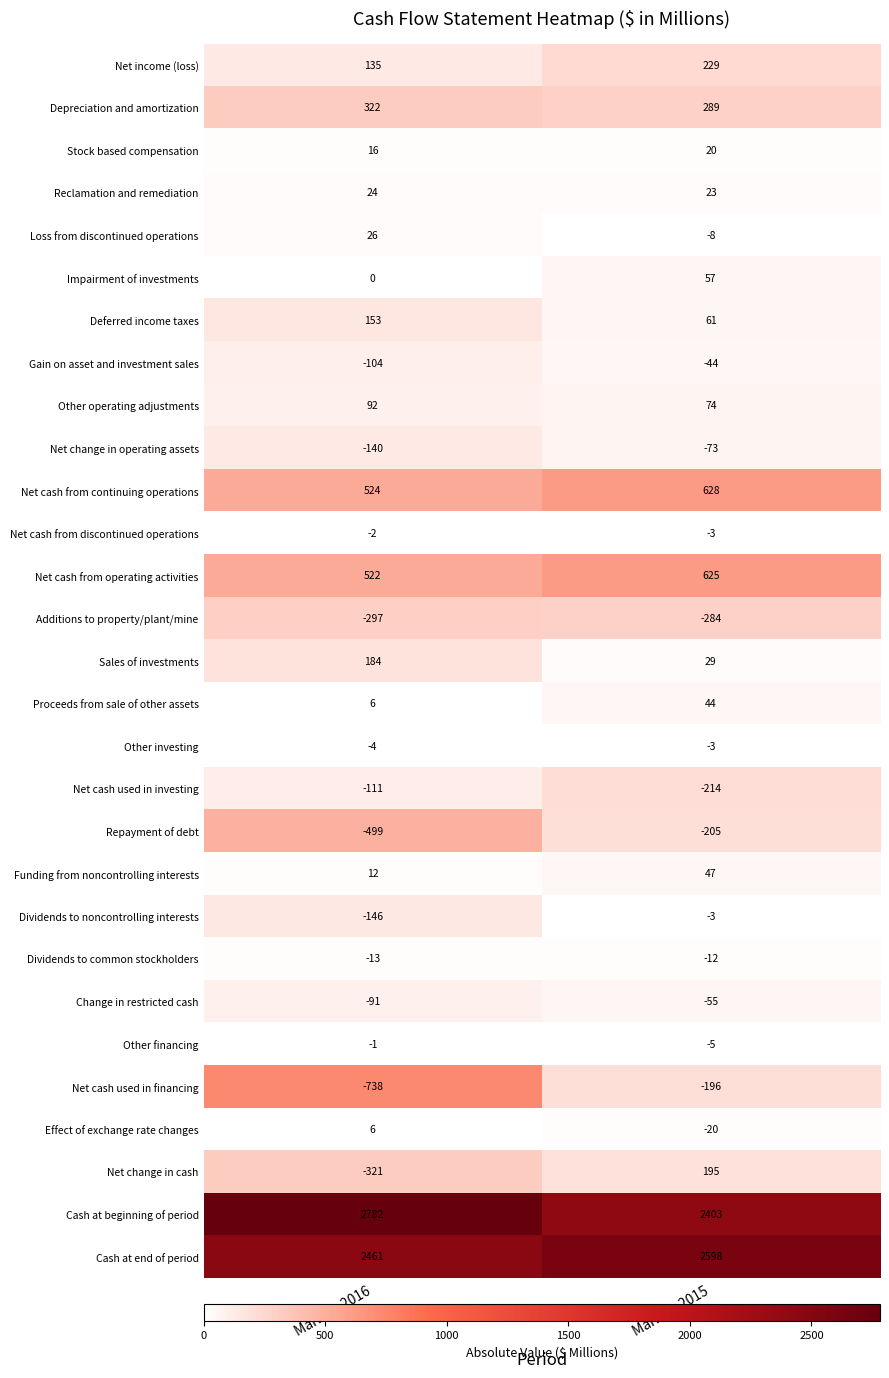

What is the difference between the maximum and minimum values in the Proceeds from sale of other assets series?

38